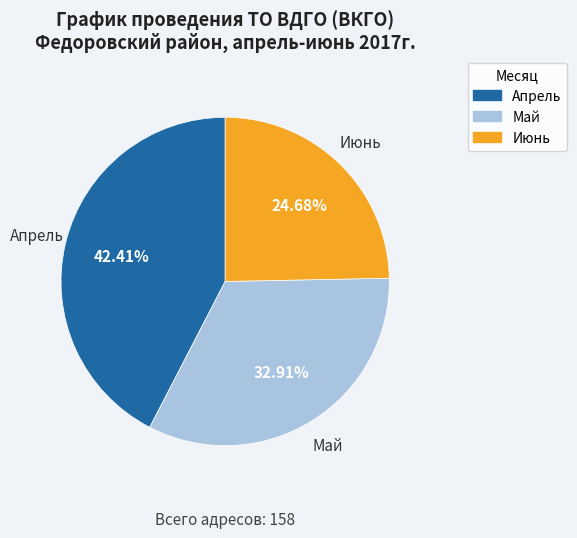

What percentage is the Июнь slice, to the nearest percent?

25%